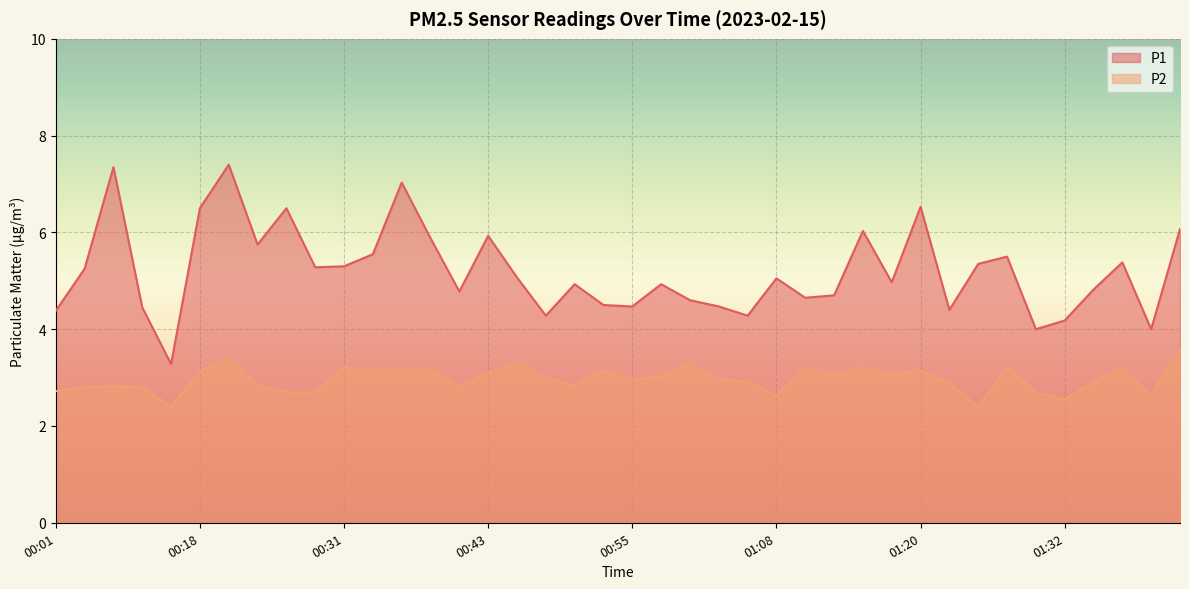

At how many categories does at least one series exceed 5?

20